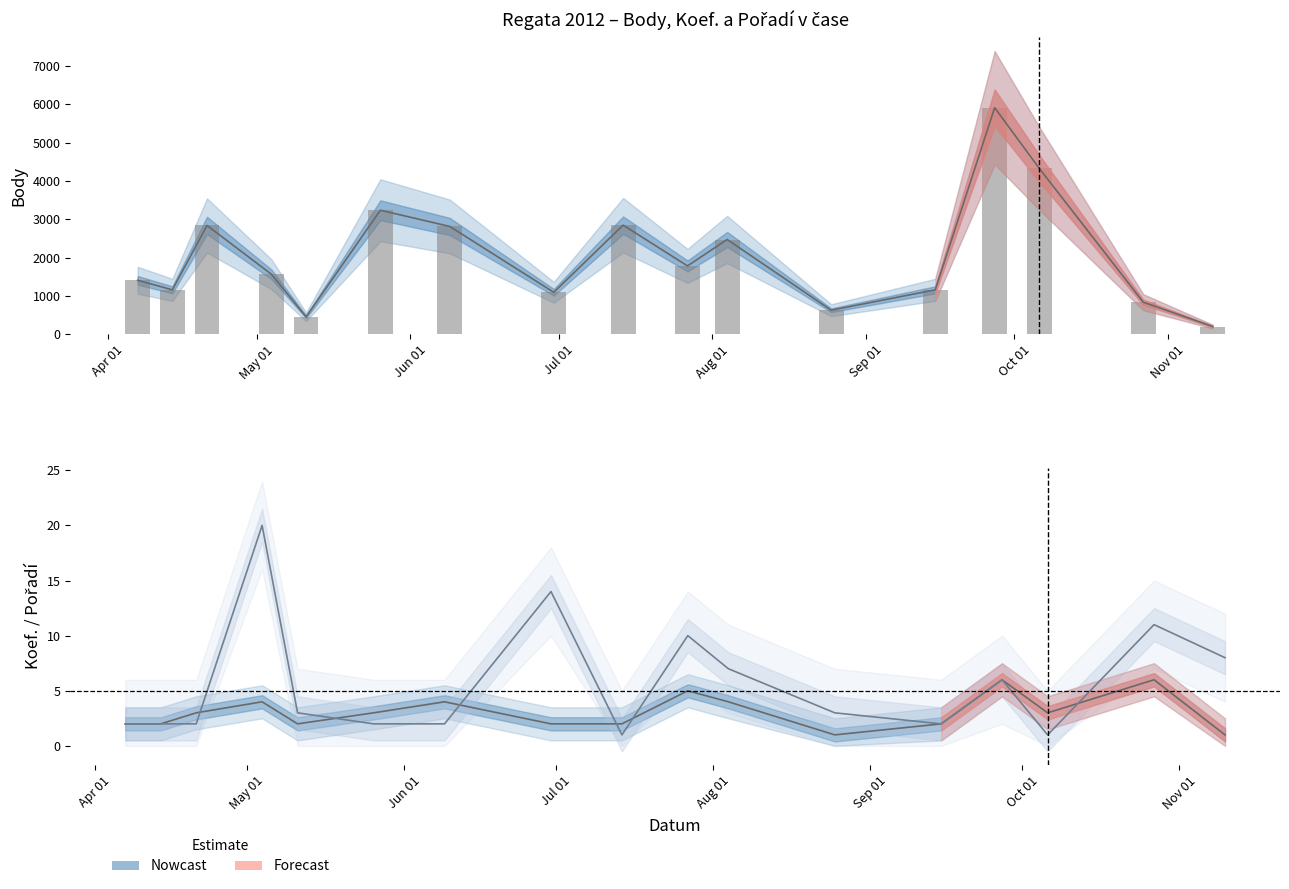

Rank the series by their maximum value, from lowest to highest.

Koef., Pořadí, Body